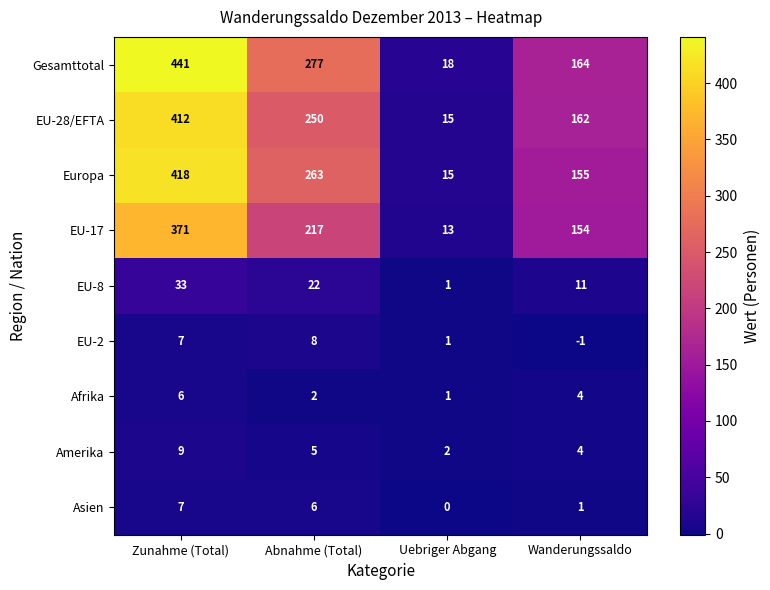

Where does the EU-28/EFTA series first go above 250?

Zunahme (Total)